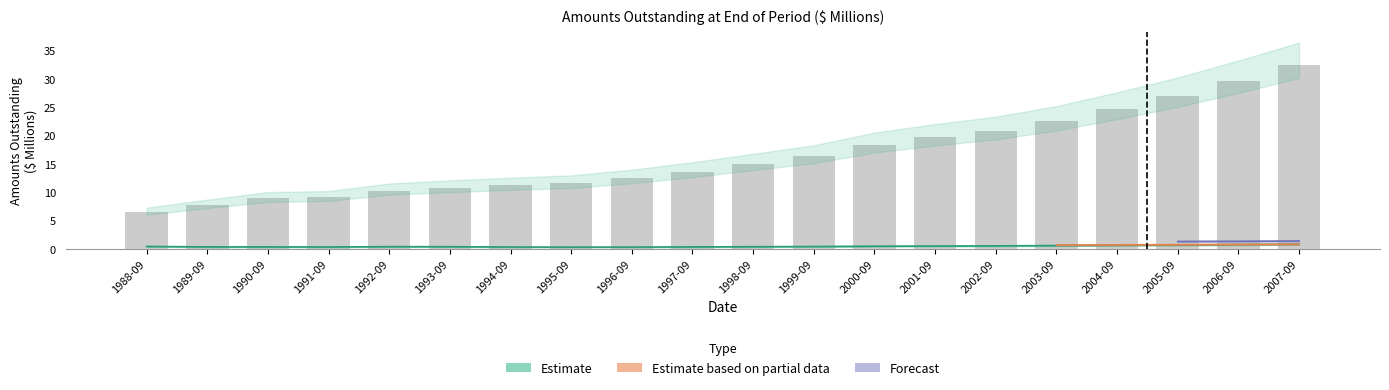

What is the total value across all series at 1991-09?

9.5